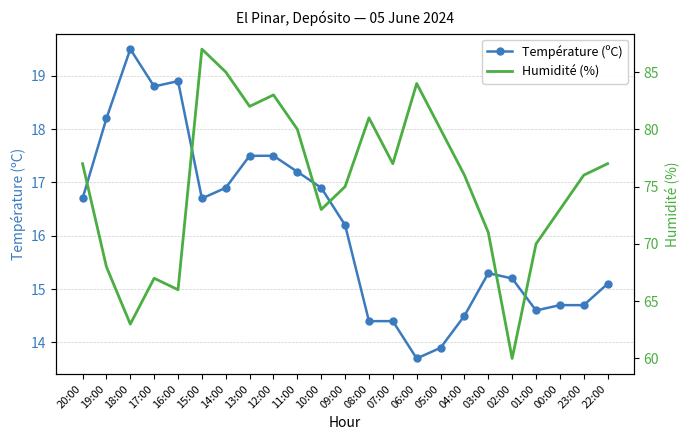

At which category does Humidité (%) reach its first local peak?

17:00